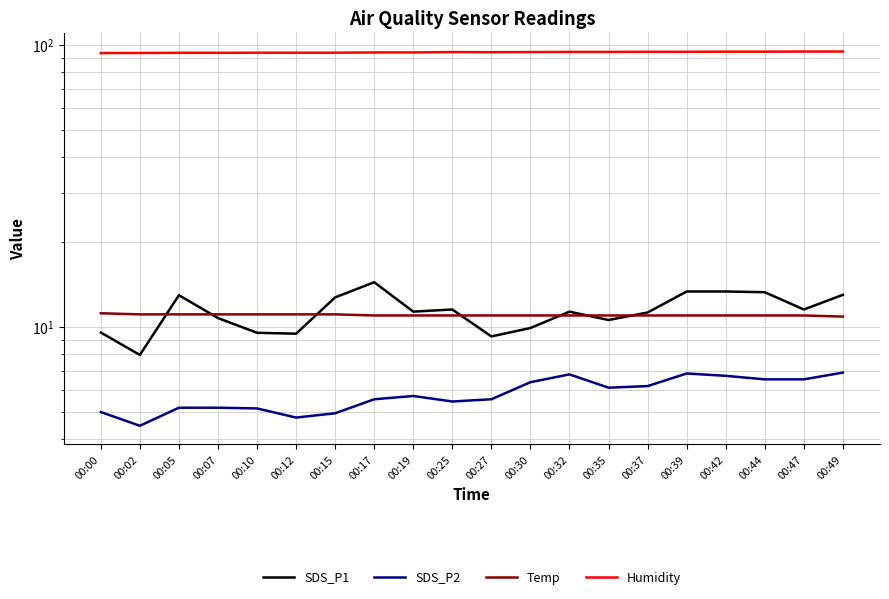

Reading right to left, extract all data points from this chart.

SDS_P1: 13.0	11.6	13.3	13.4	13.4	11.3	10.6	11.3	9.9	9.3	11.6	11.3	14.4	12.8	9.5	9.6	10.8	13.0	8.0	9.6
SDS_P2: 6.9	6.5	6.5	6.7	6.8	6.2	6.1	6.8	6.4	5.5	5.5	5.7	5.5	5.0	4.8	5.2	5.2	5.2	4.5	5.0
Temp: 10.9	11.0	11.0	11.0	11.0	11.0	11.0	11.0	11.0	11.0	11.0	11.0	11.0	11.1	11.1	11.1	11.1	11.1	11.1	11.2
Humidity: 94.9	94.9	94.8	94.8	94.7	94.7	94.6	94.6	94.5	94.4	94.5	94.2	94.2	94.0	94.0	94.0	93.9	93.9	93.8	93.7